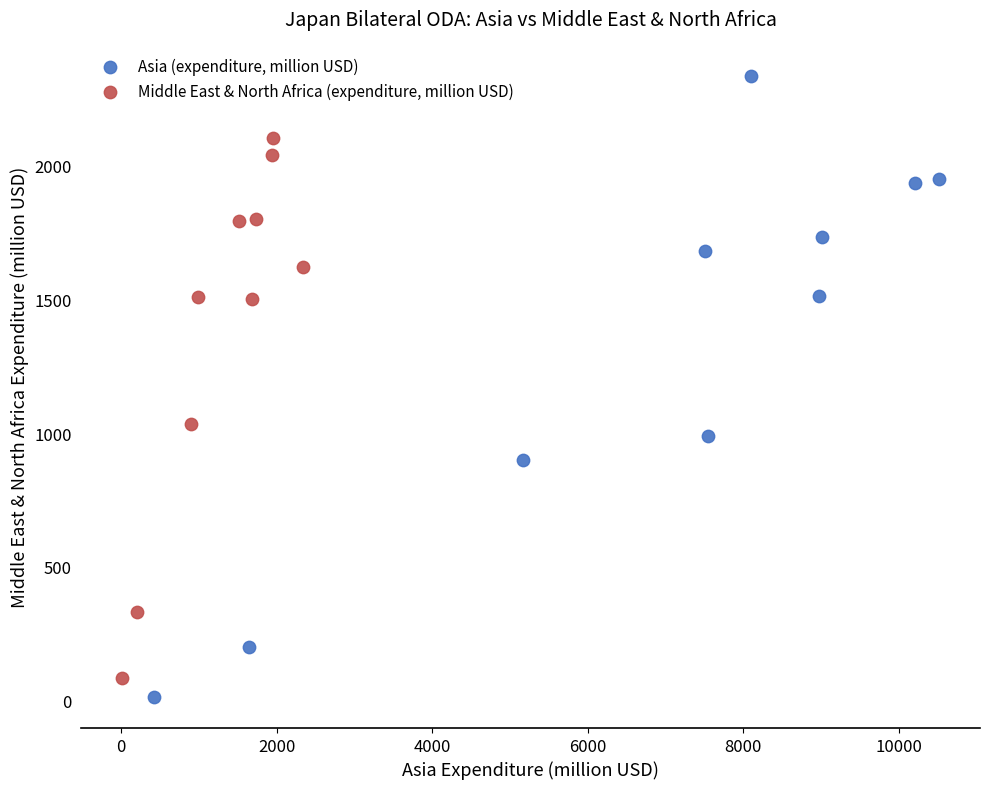

Which series has the widest spread of Y values?

Asia (expenditure, million USD)